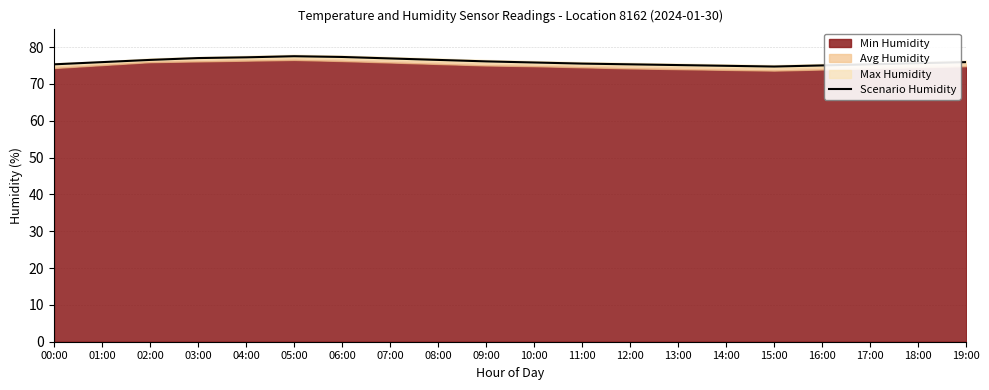

Read the value at 10:00.

75.8